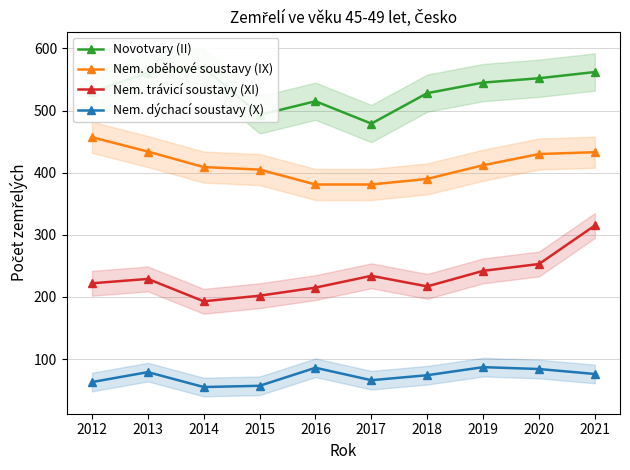

True or false: Nem. oběhové soustavy (IX) has more than 1 points higher than both neighbors.

False